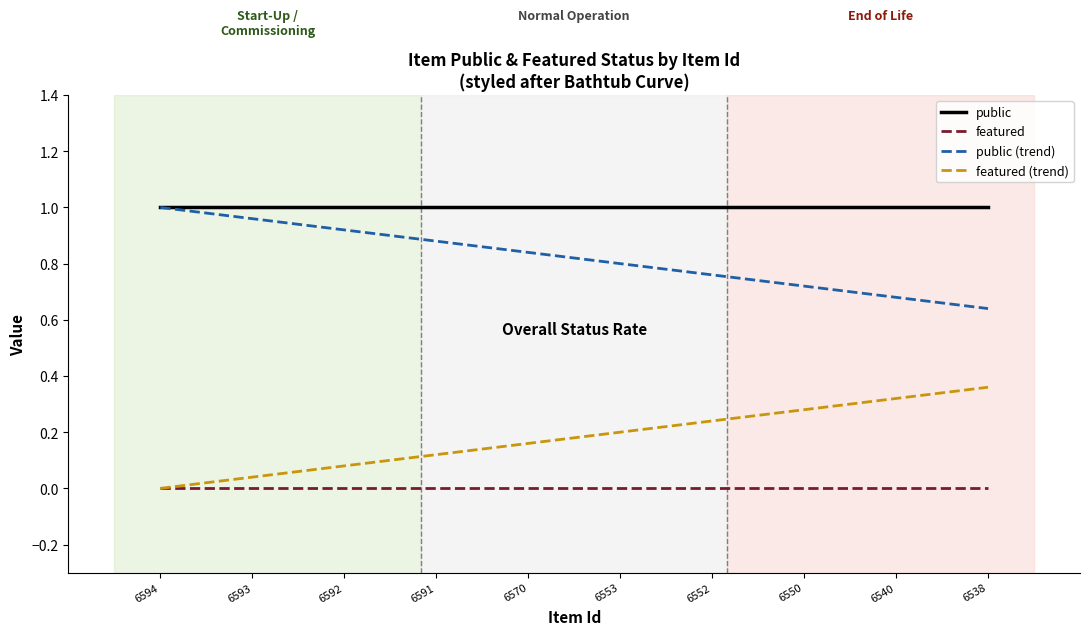

True or false: public (trend) and featured (trend) intersect in this chart.

False